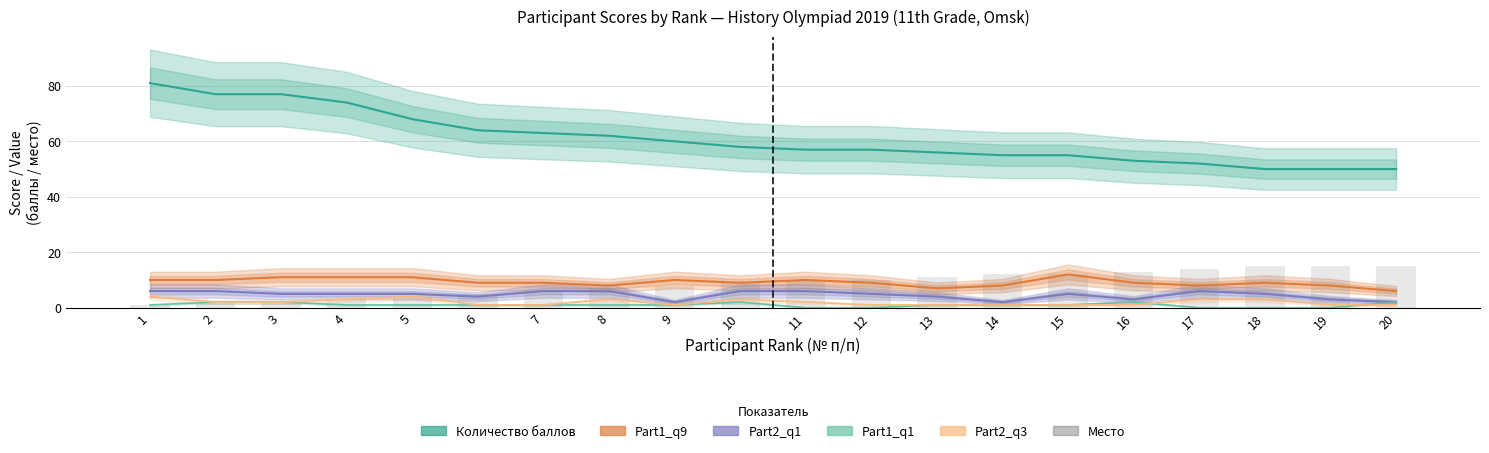

What are all the series names shown in the legend?

Количество баллов, Part1_q9, Part2_q1, Part1_q1, Part2_q3, Место